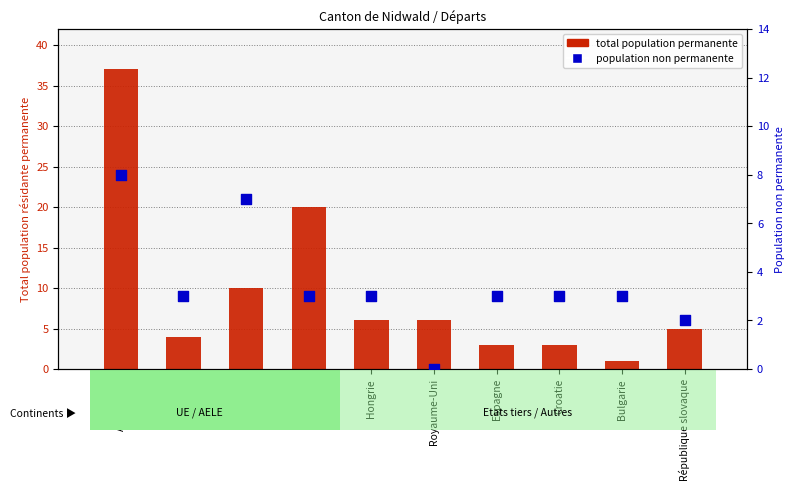

What is the total value across all series at Espagne?

6